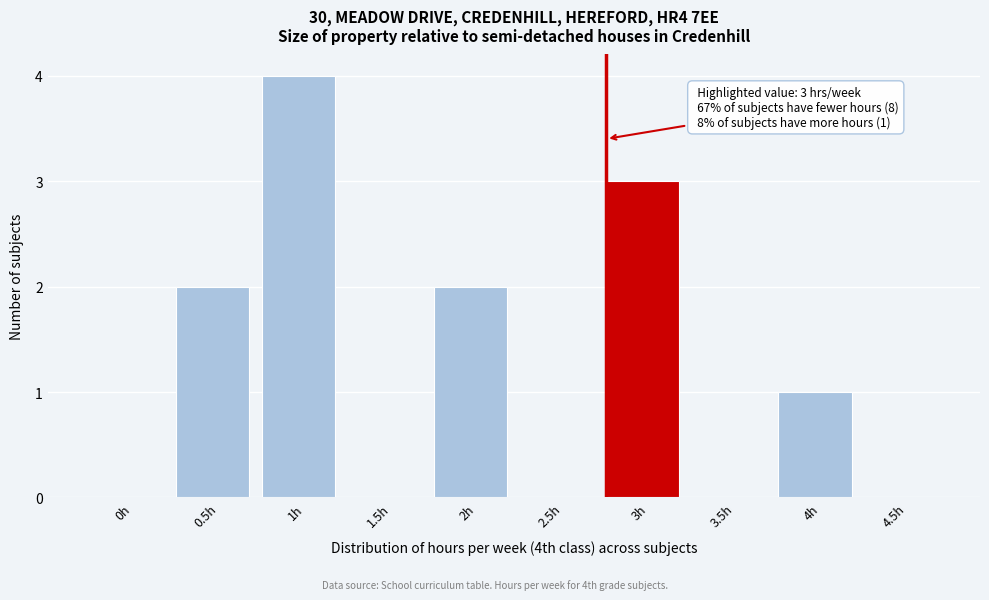

Reading left to right, transcribe all the data shown in this chart.

0h=0	0.5h=2	1h=4	1.5h=0	2h=2	2.5h=0	3h=3	3.5h=0	4h=1	4.5h=0